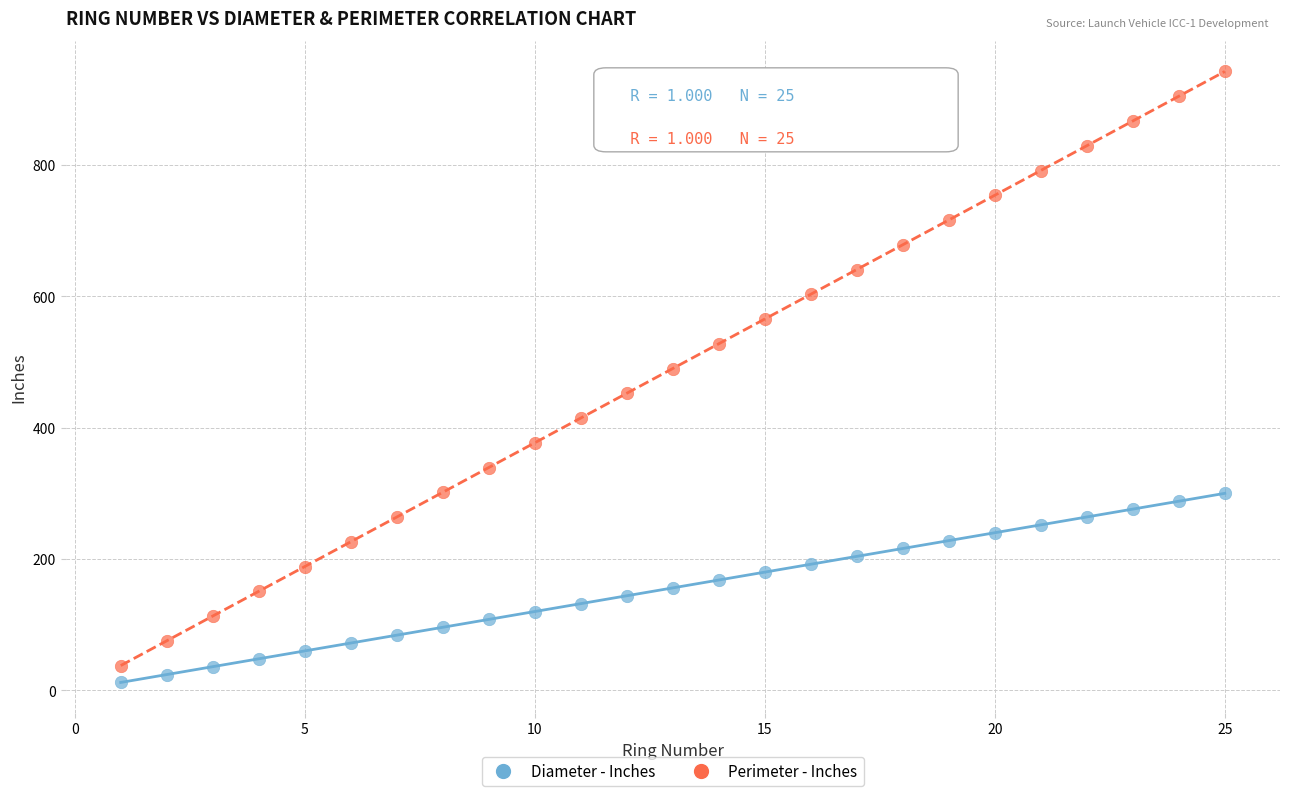

What are all the series names shown in the legend?

Diameter - Inches, Perimeter - Inches